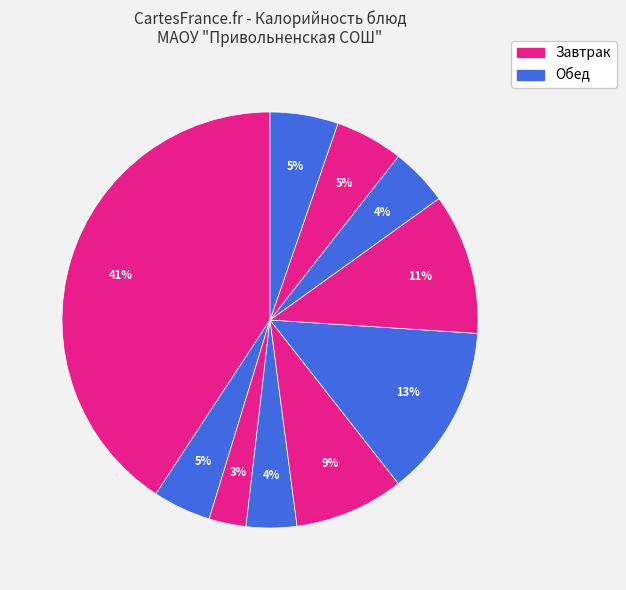

Count the number of slices in the pie.

10